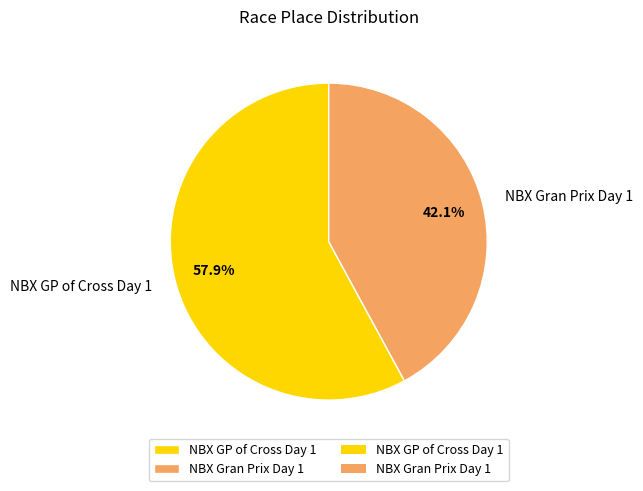

True or false: NBX Gran Prix Day 1 accounts for 50% of the total.

False